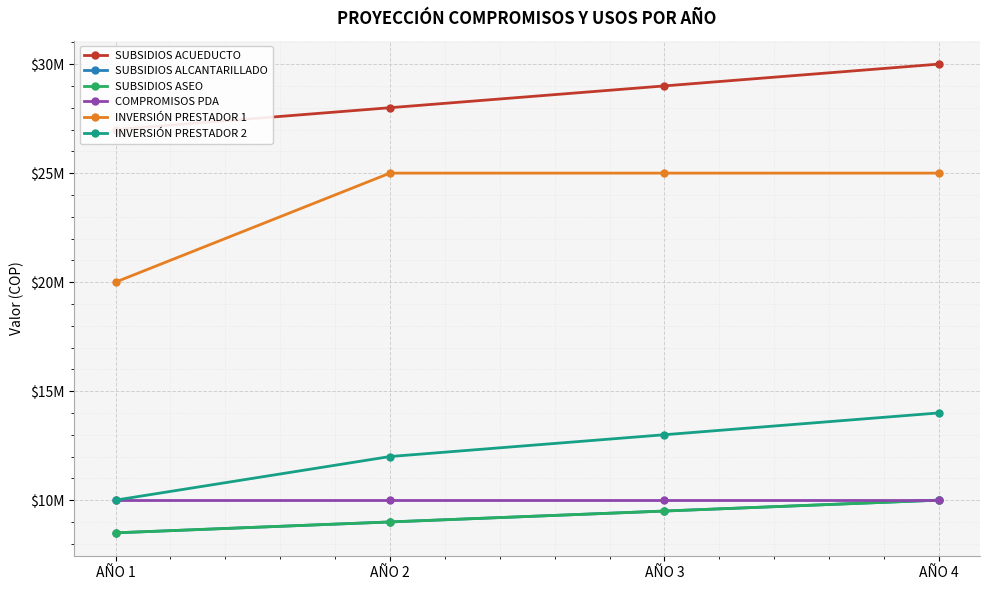

What is the greatest value displayed?

30000000